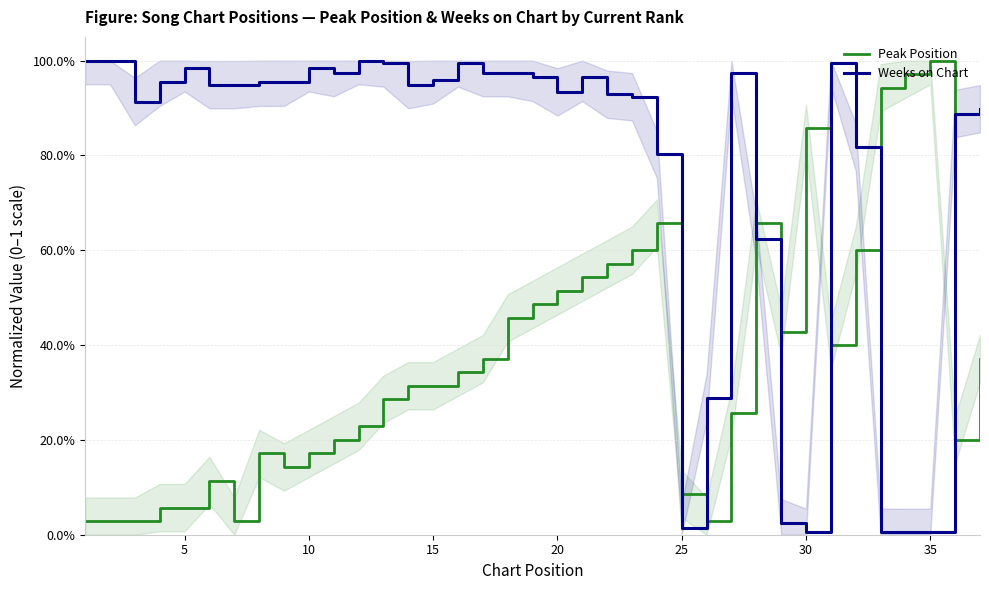

What are all the series names shown in the legend?

Peak Position, Weeks on Chart